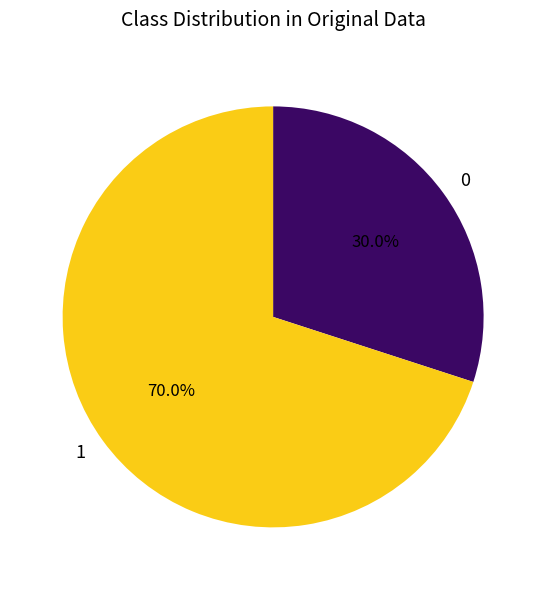

To the nearest percent, what is the average slice percentage?

50%